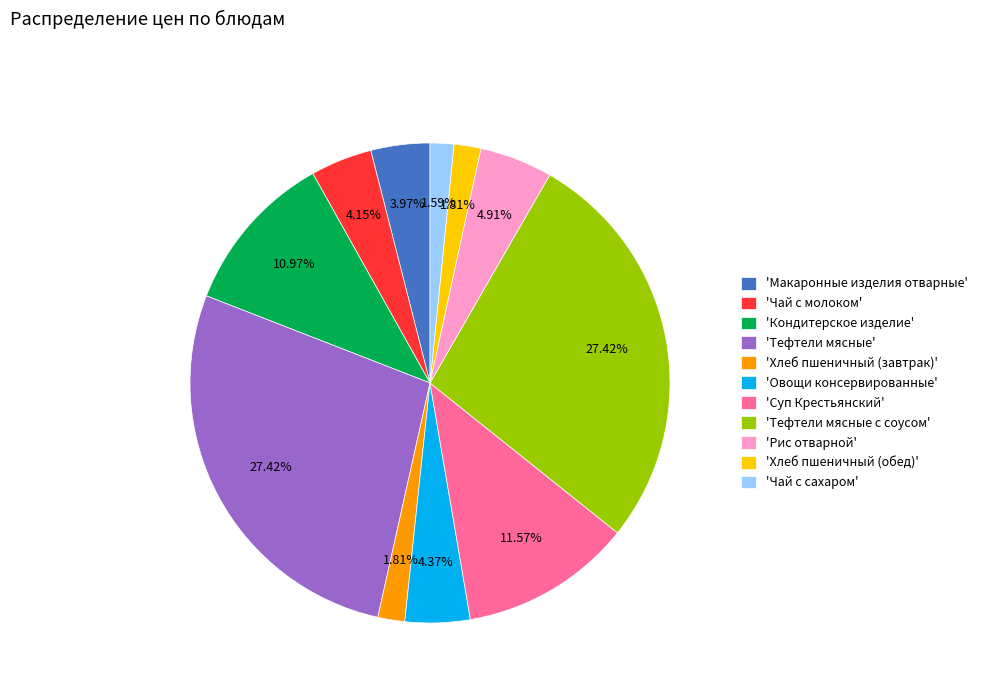

Does 'Чай с сахаром' account for over 50% of the chart?

No